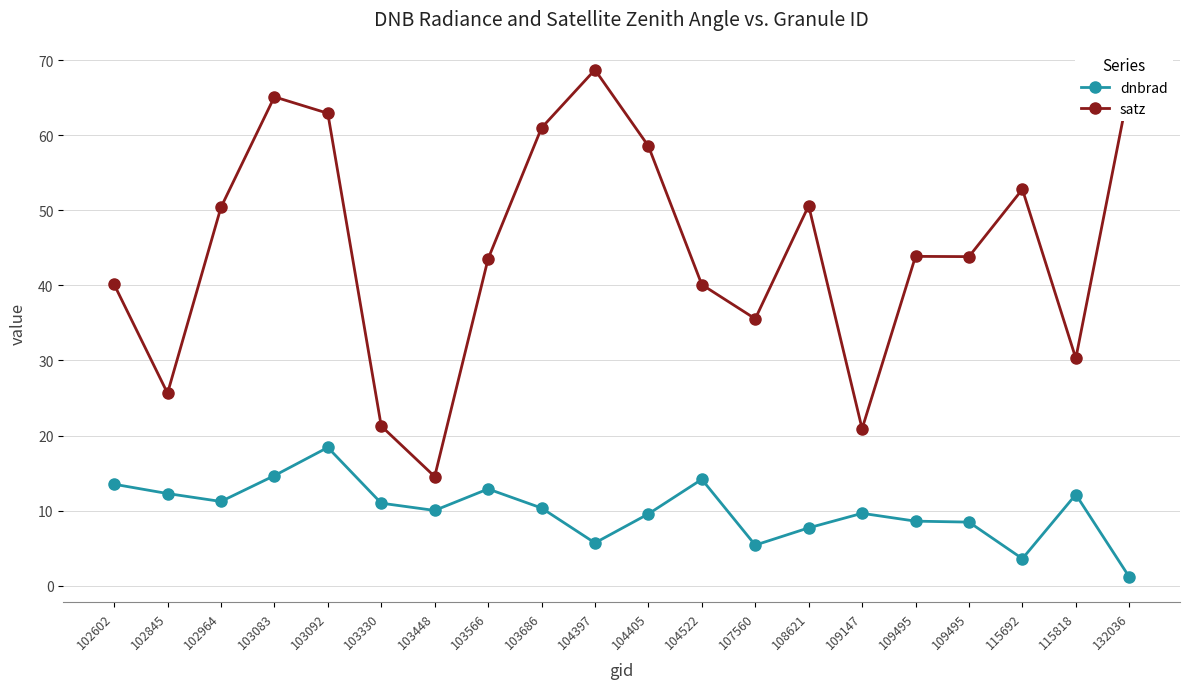

What is the difference between the satz values at 103083 and 103092?

2.2